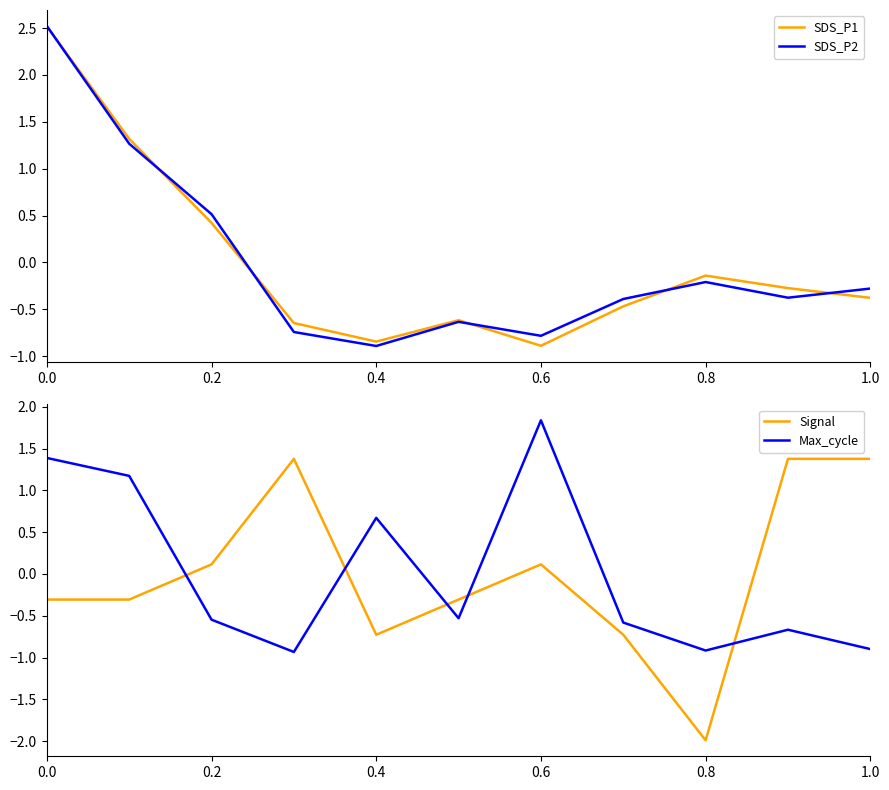

How many data points in SDS_P1 are above 0?

3